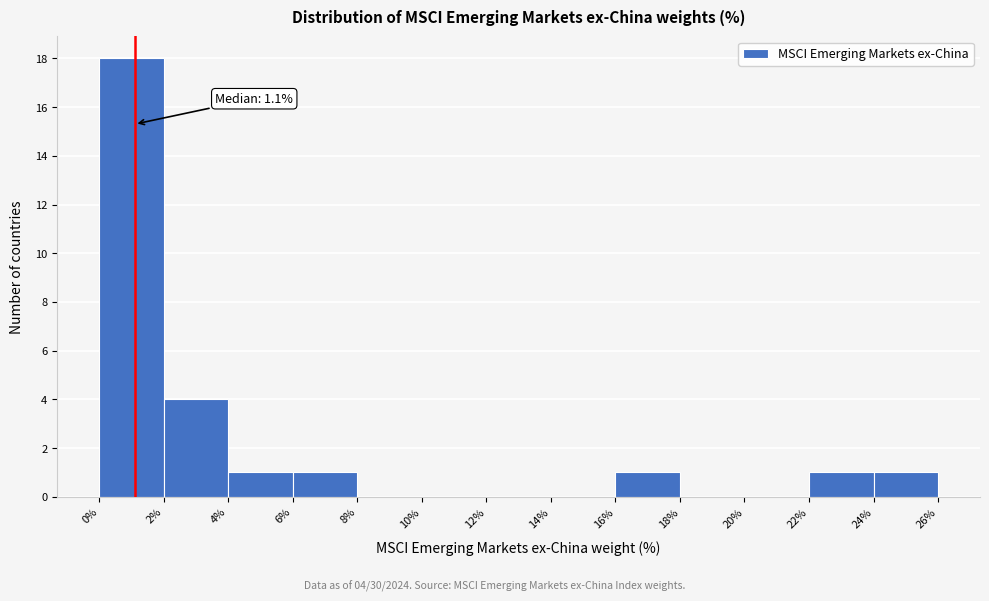

Over which range of the x-axis is the bar tallest?

0% to 2%